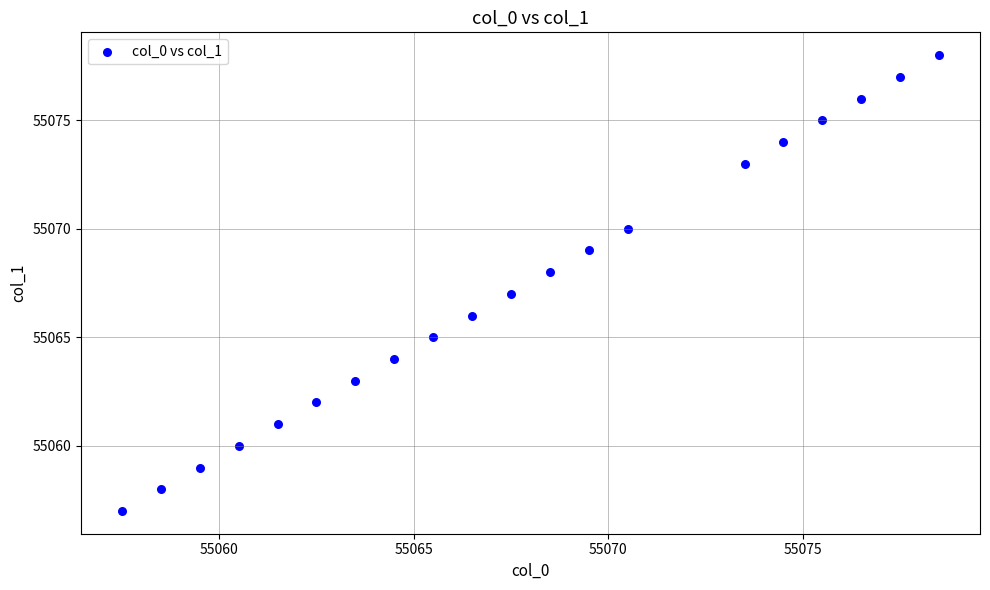

What is the range of Y values (max minus min)?

21